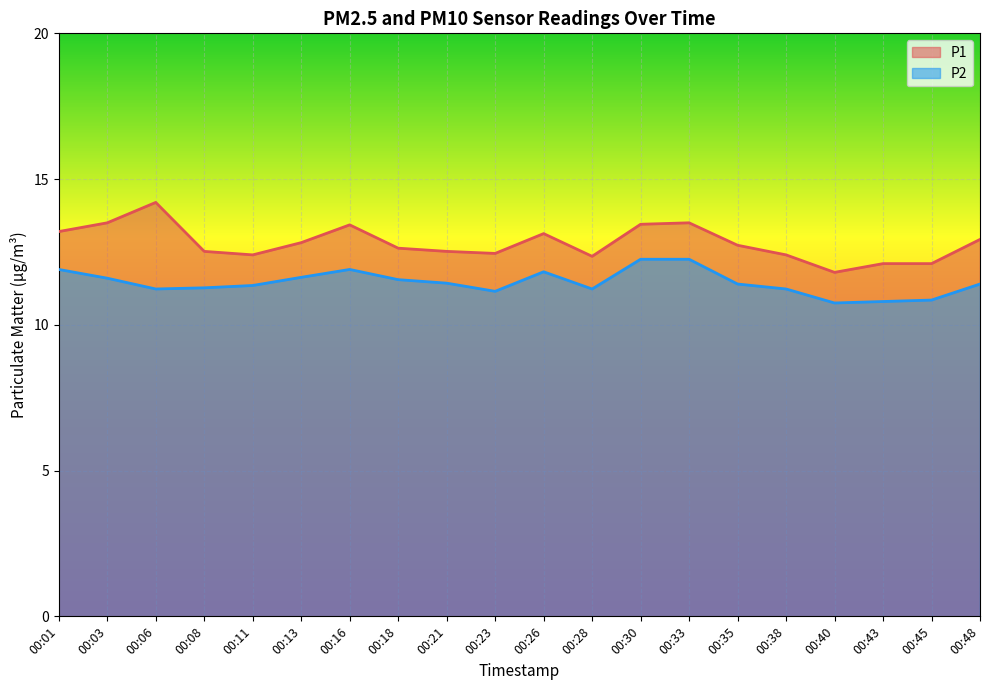

What is the difference between the P1 values at 00:35 and 00:16?

0.7